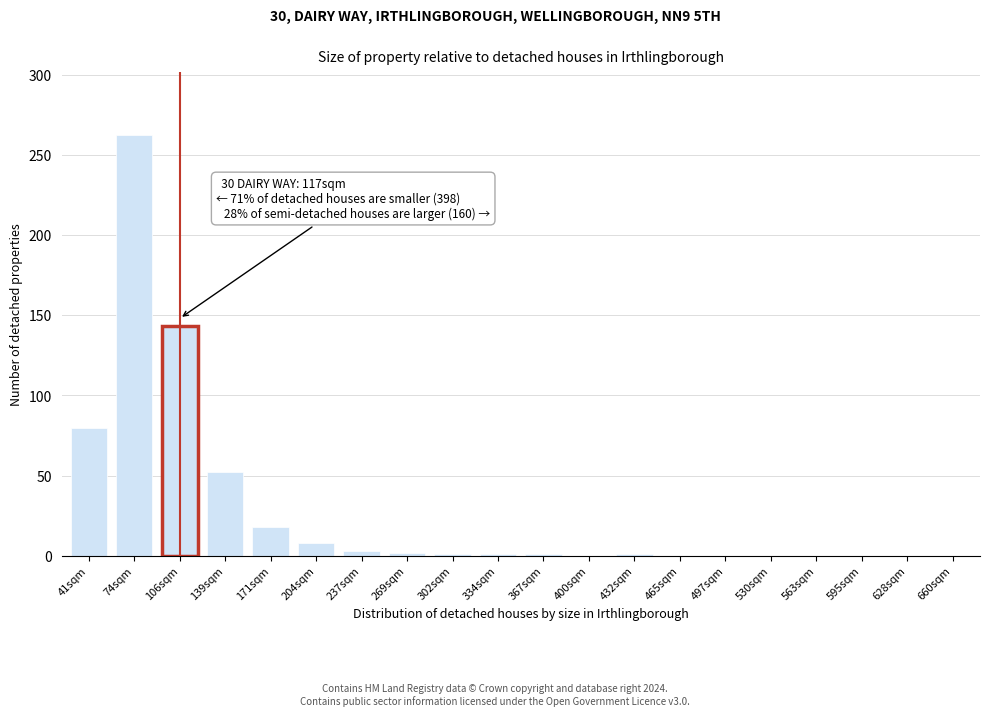

What is the maximum value shown in the chart?

262